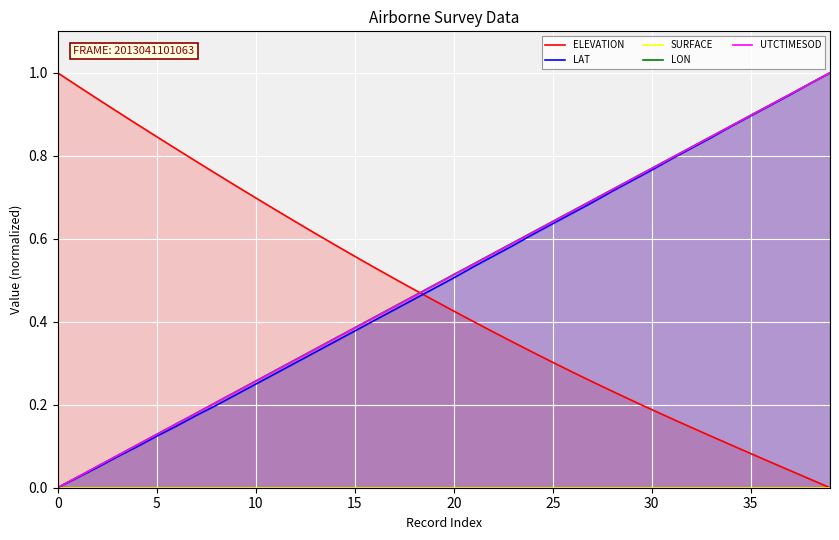

Is the value of SURFACE at 37 greater than the value of LON at 12?

No